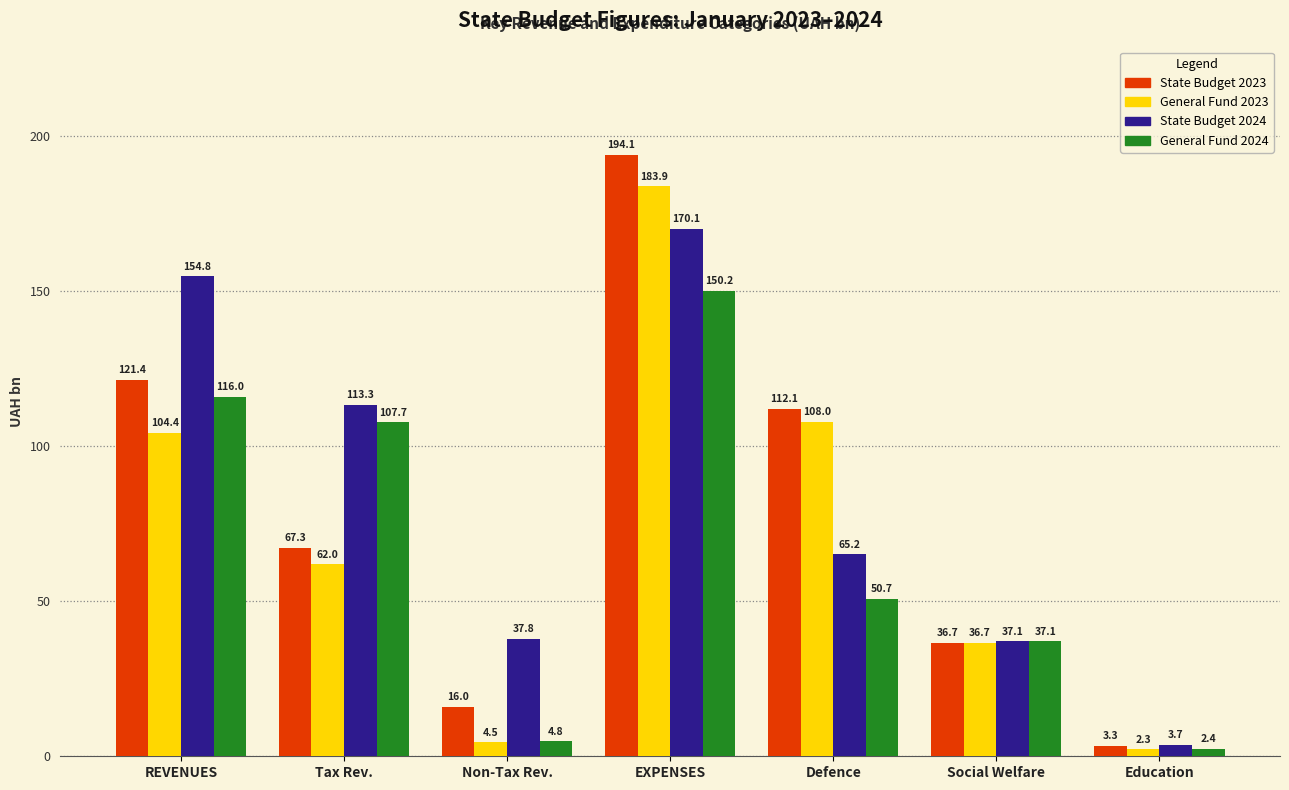

What is the difference between the maximum and minimum values in the General Fund 2024 series?

147.8